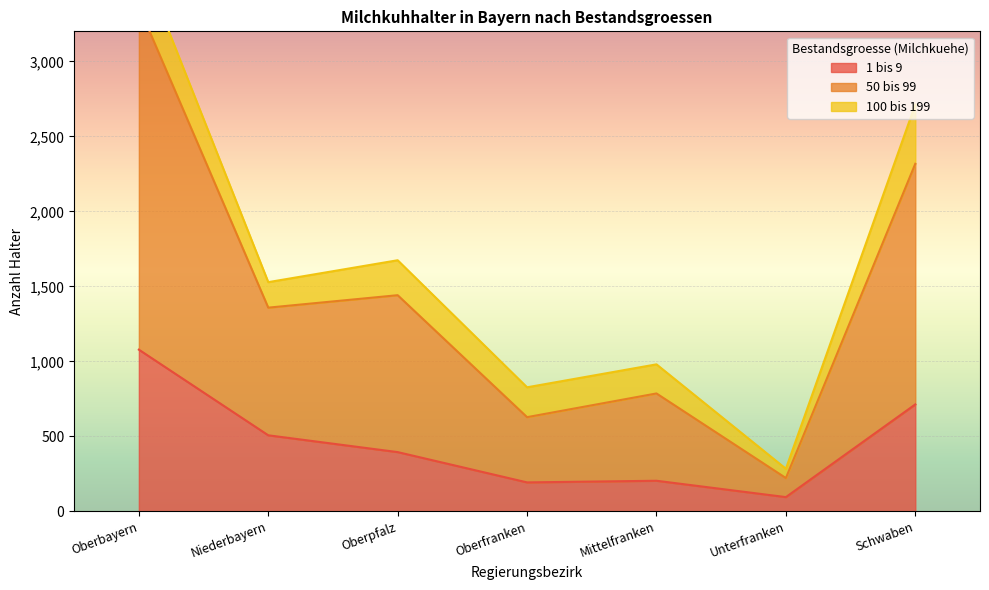

The 1 bis 9 series shows 106 at Oberpfalz. True or false?

False